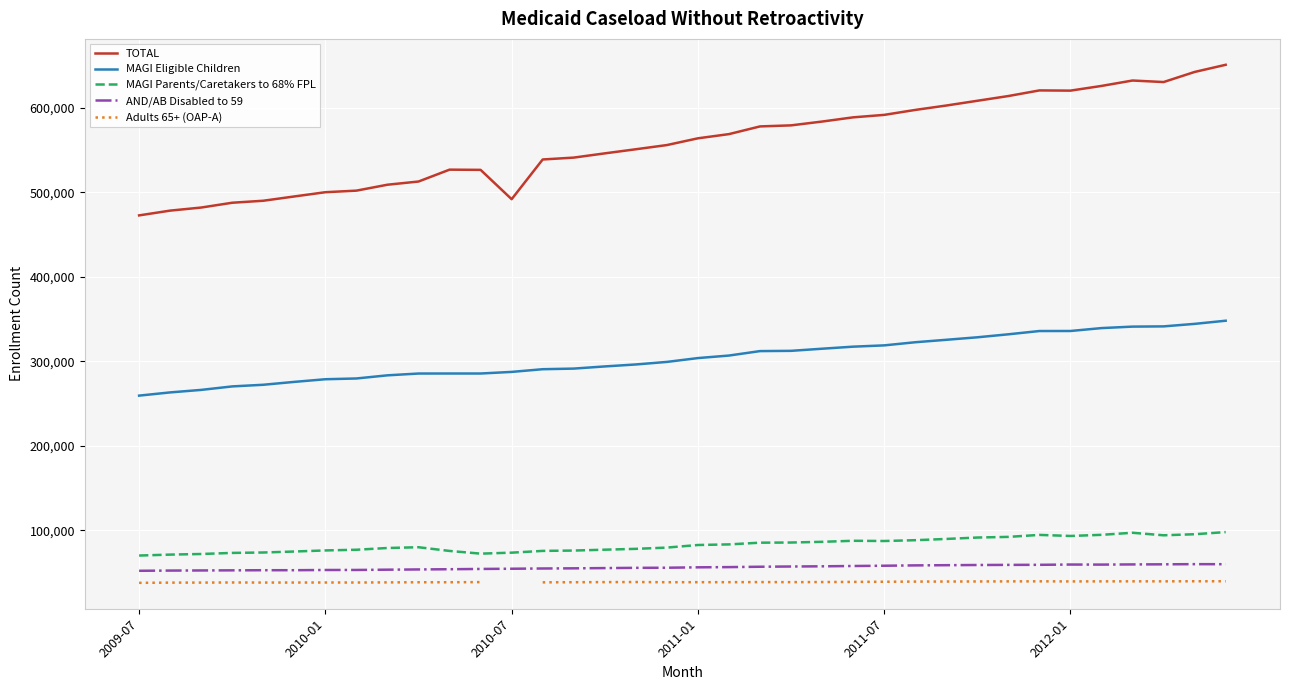

Where does the Adults 65+ (OAP-A) series first go above 38861?

11